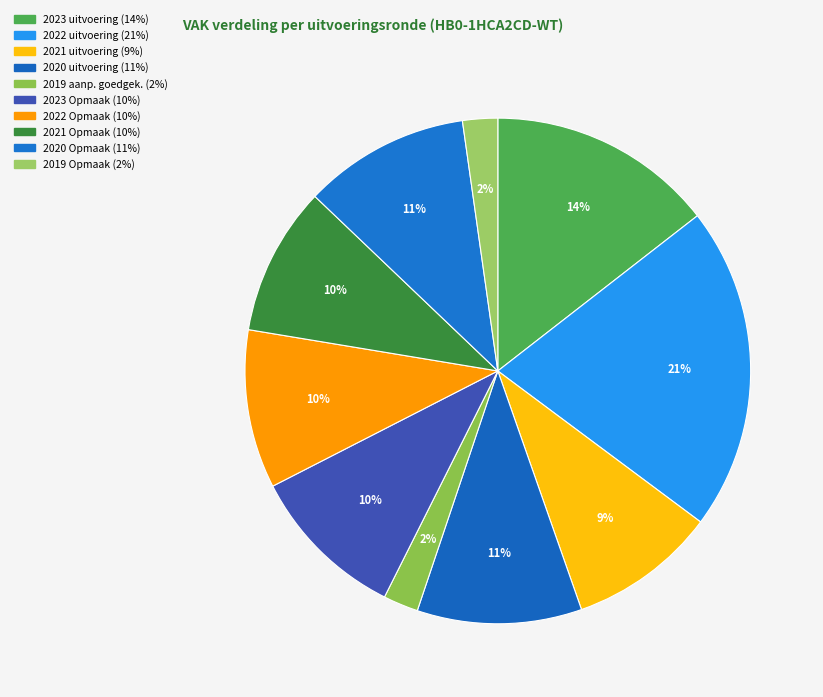

Does any single category account for the majority?

No